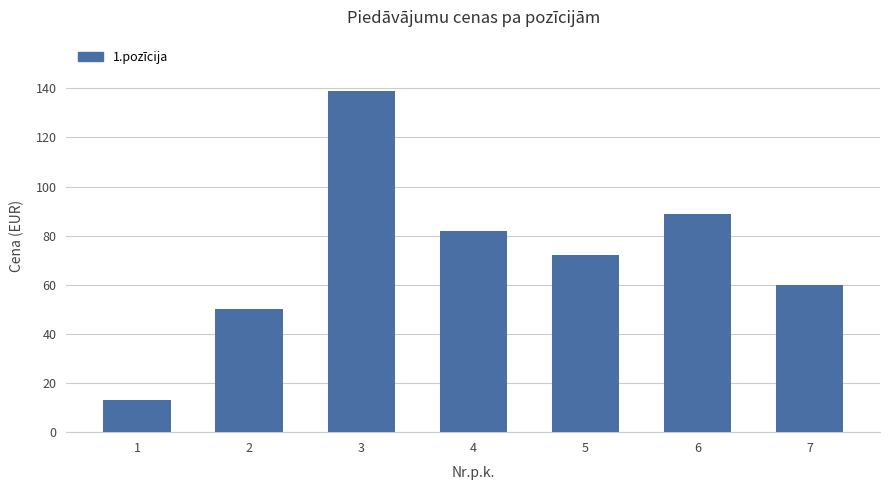

Approximately how many times larger is the value at 4 compared to 3?

0.6